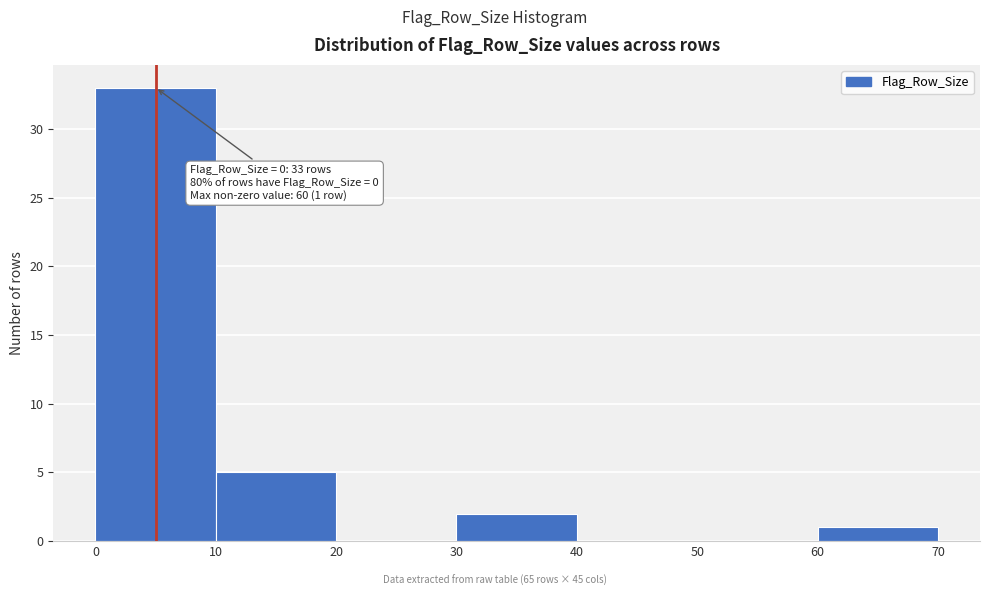

Which range on the x-axis has the tallest bar?

0 to 10